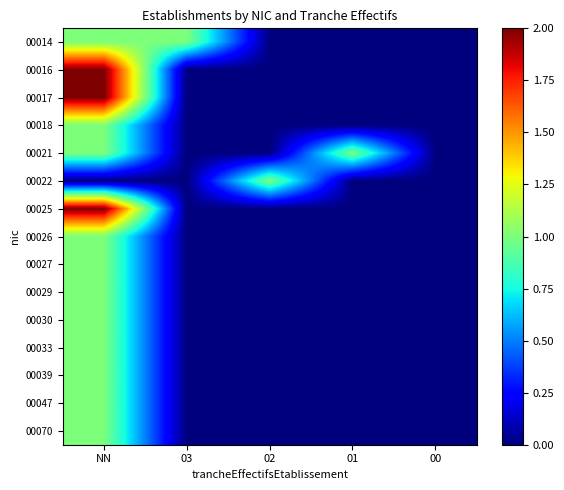

Between 02 and 00, which series saw the biggest shift?

00022